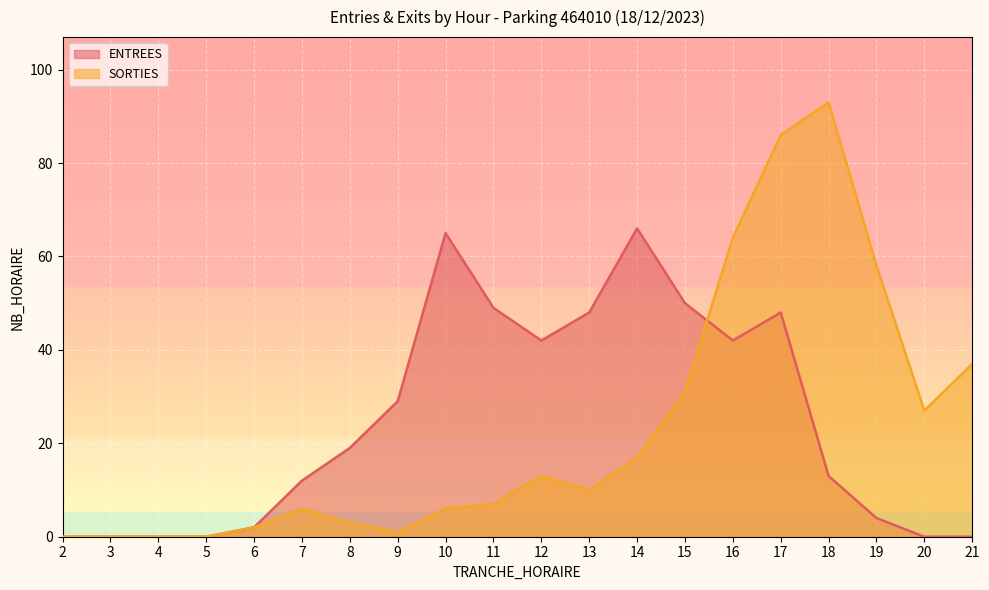

At which label is SORTIES closest to 46?

21